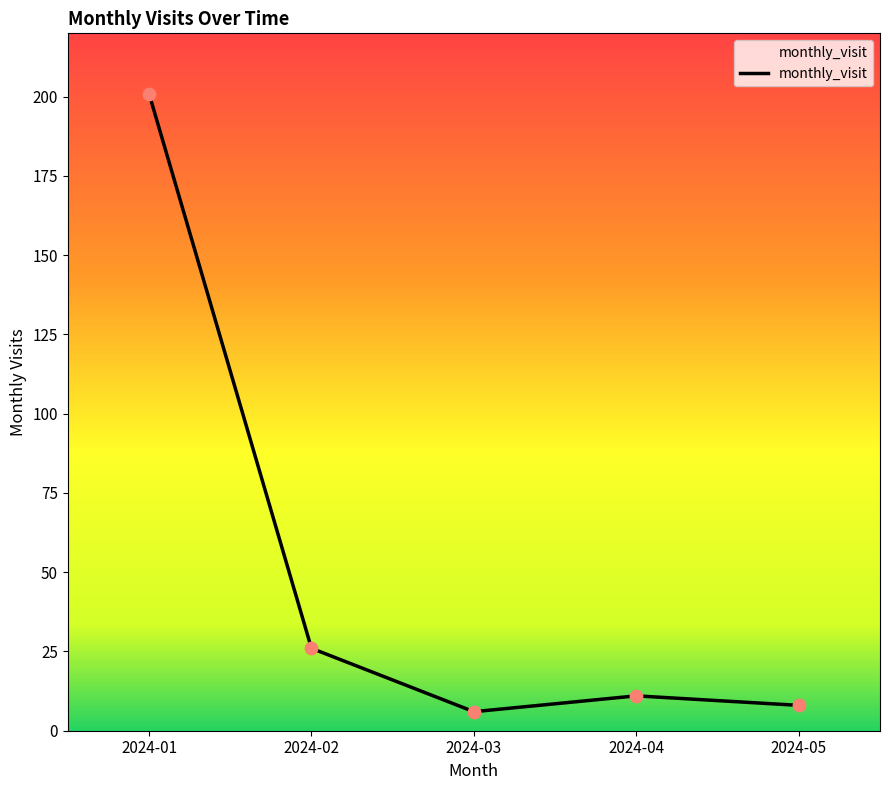

What is the change in value from 2024-03 to 2024-05?

+2